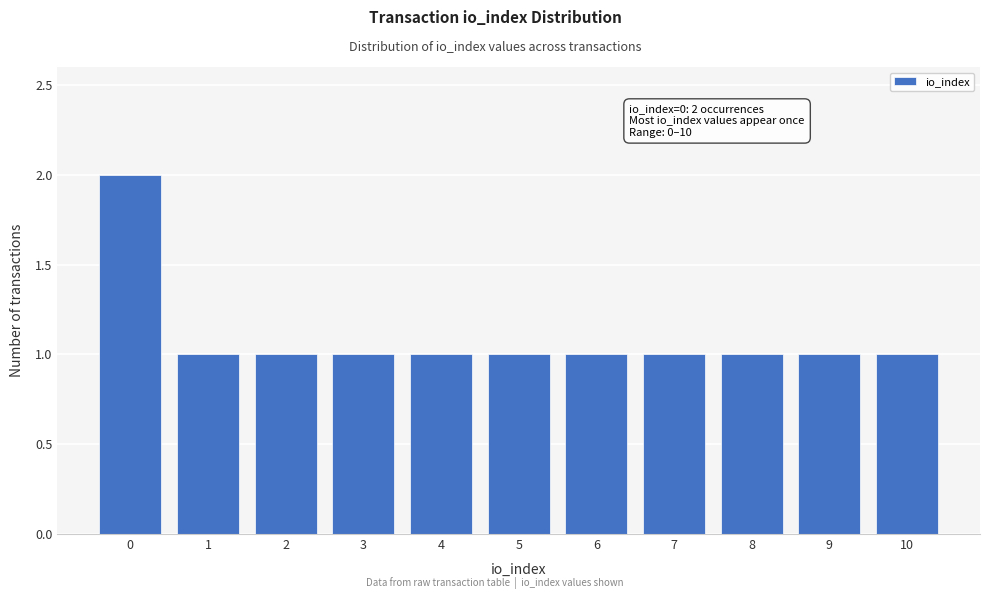

Reading left to right, list all the values displayed in this chart.

0=2	1=1	2=1	3=1	4=1	5=1	6=1	7=1	8=1	9=1	10=1